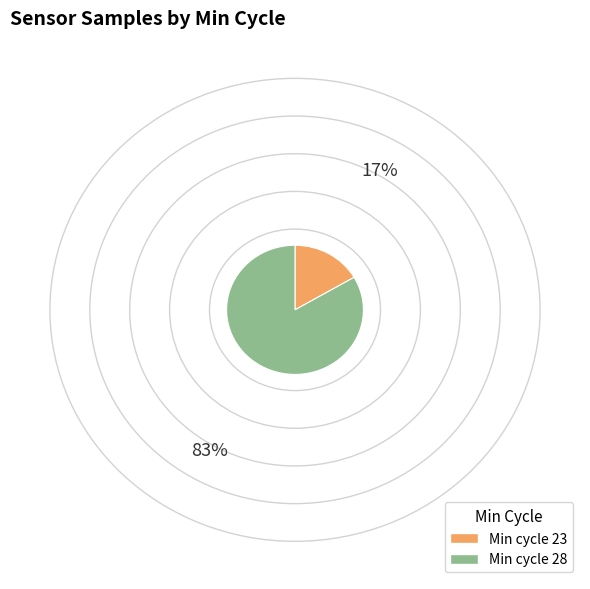

How many slices are in this pie chart?

2